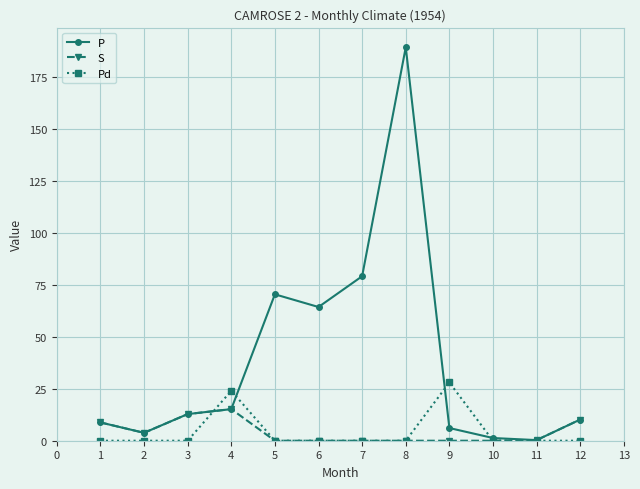

At which category is the sum across all series the highest?

8